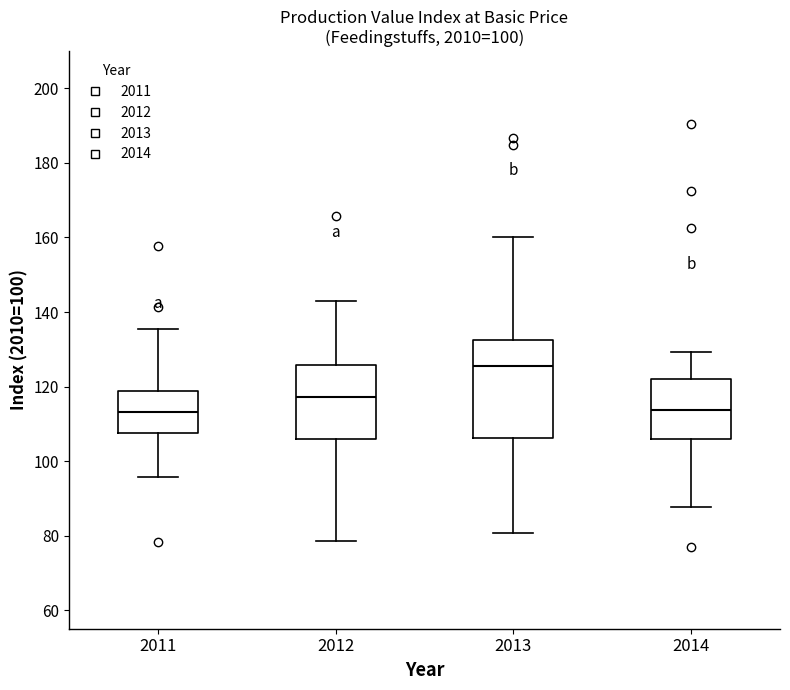

Reading left to right, read every box against the y-axis: the position of its median line, the range the box covers, and the ends of its whiskers. The values are not printed on the chart, so give them approximately, as read against the axis.

2011: median 114, box 108 to 118, whiskers 96 to 136
2012: median 118, box 106 to 126, whiskers 78 to 144
2013: median 126, box 106 to 132, whiskers 80 to 160
2014: median 114, box 106 to 122, whiskers 88 to 130